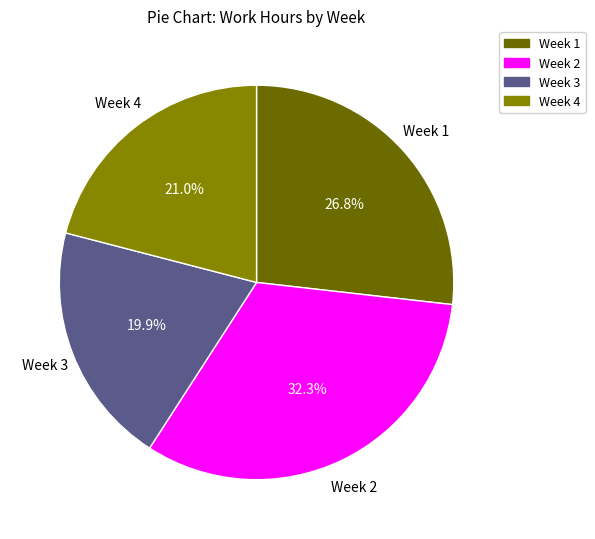

Rank the categories by value from highest to lowest.

Week 2, Week 1, Week 4, Week 3